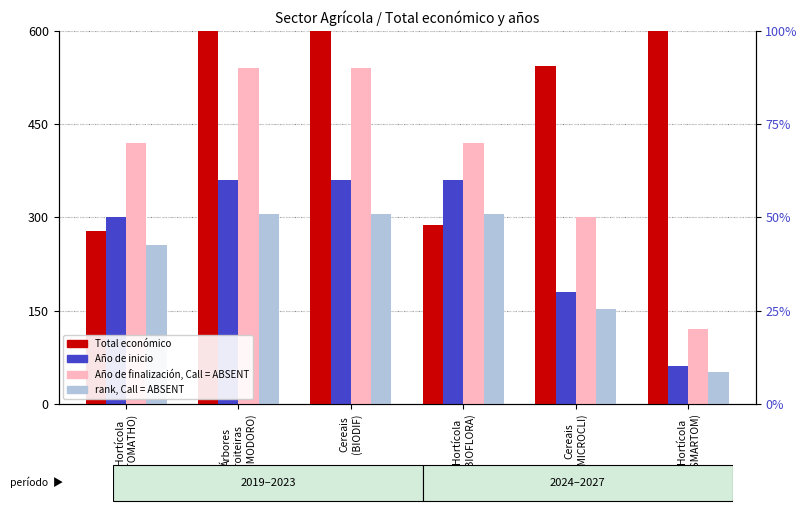

Which series has the largest range (max minus min)?

Año de finalización (ABSENT)